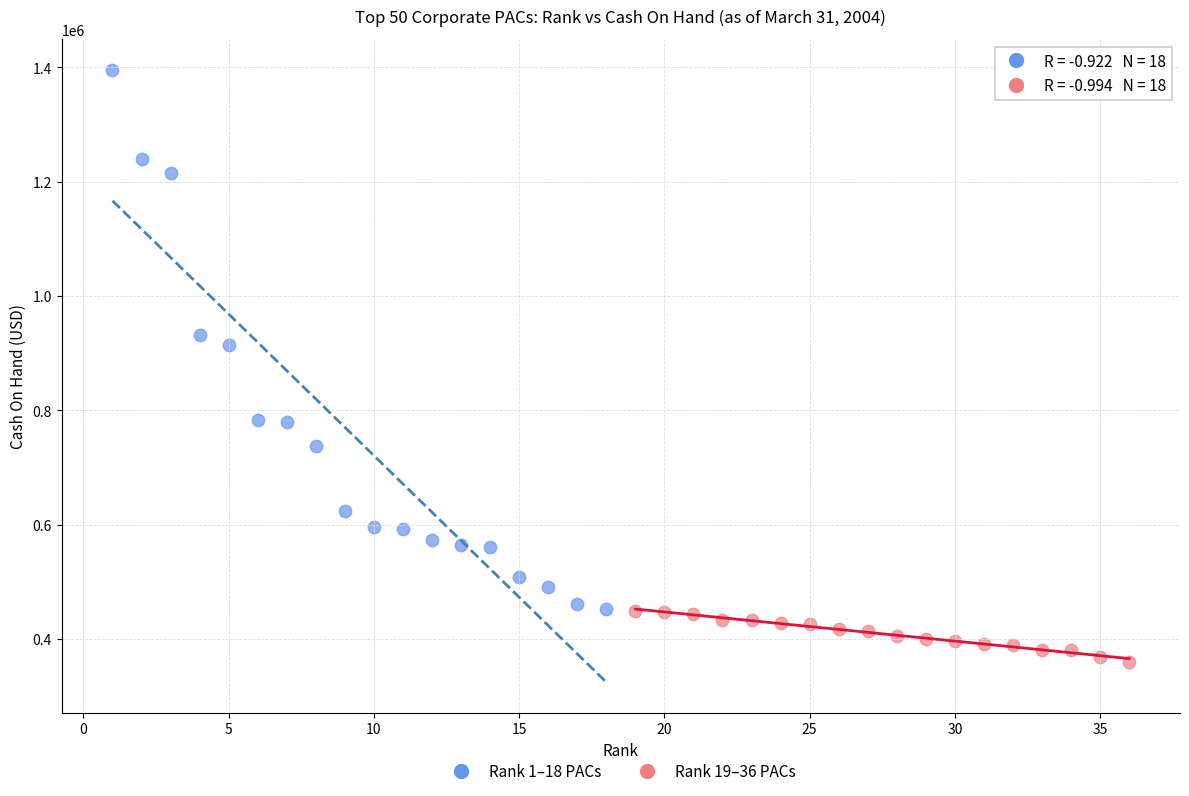

What are all the series names shown in the legend?

Rank 1–18 PACs, Rank 19–36 PACs